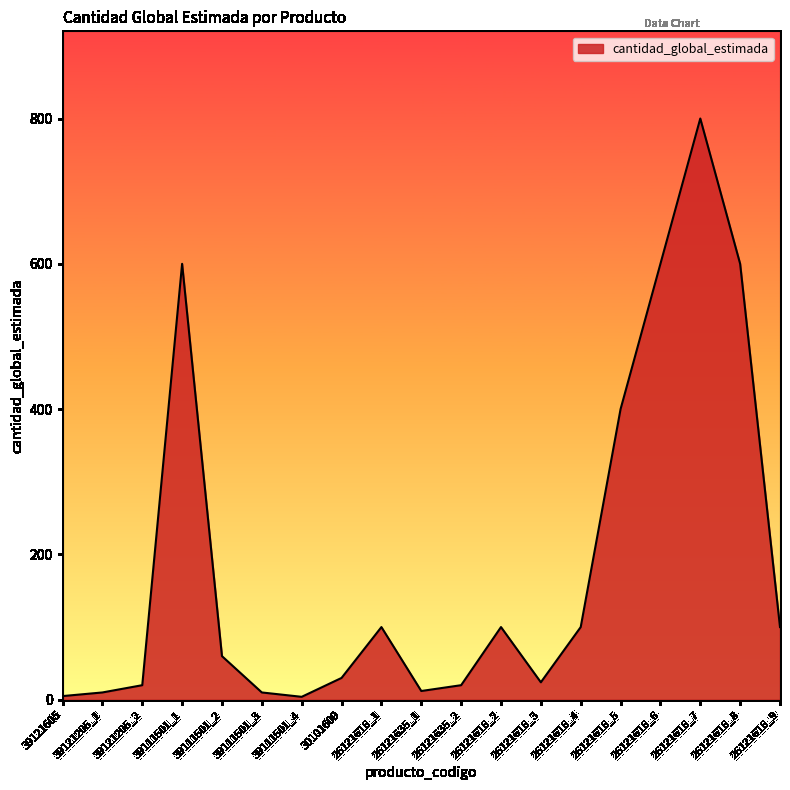

Which category has the highest value across all series?

26121616_7